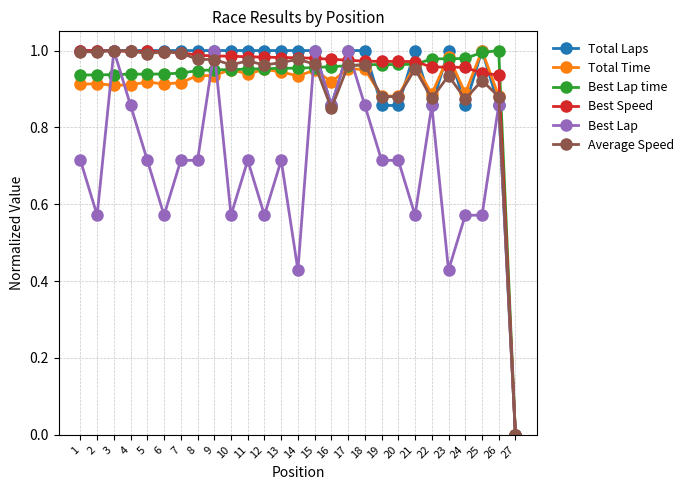

How many positive values does the Best Lap series have?

26